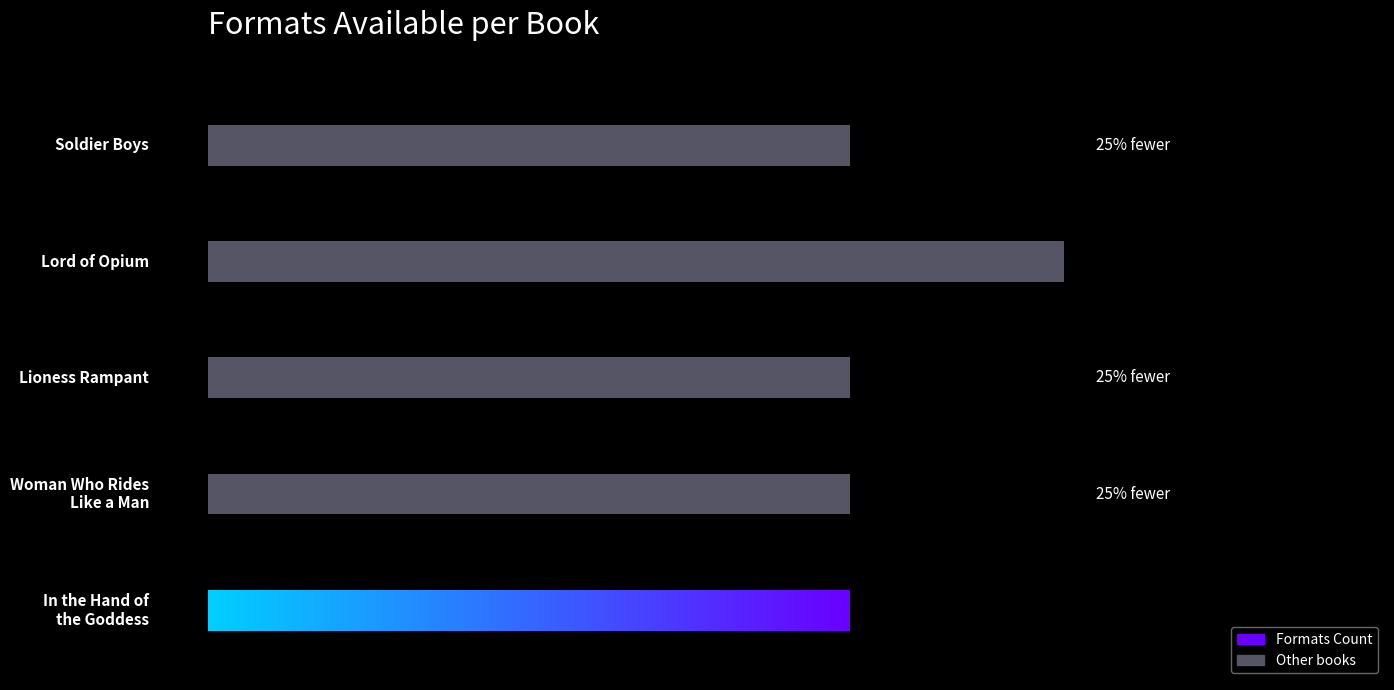

What is the change in value from Nancy Farmer (18019494) - Lord of Opium to Dean Hughes (1330951) - Soldier Boys?

-1